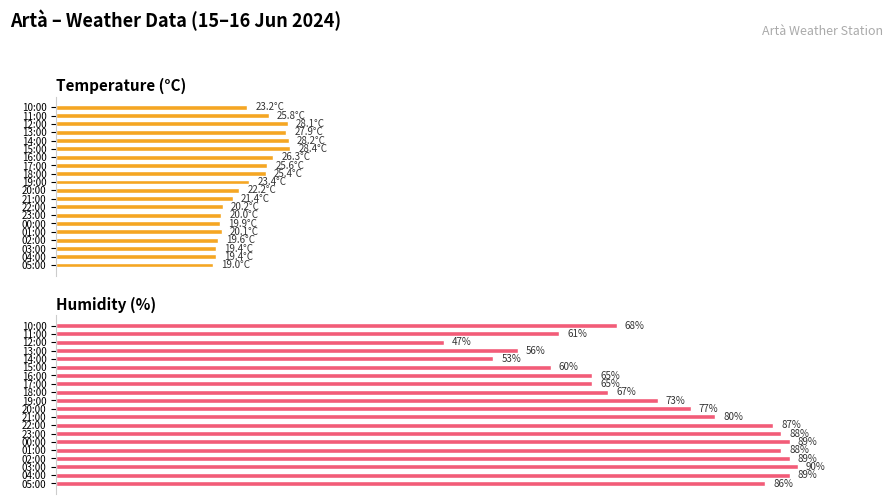

At 20:00, list the series in order from smallest to largest.

Temperature (°C), Humidity (%)